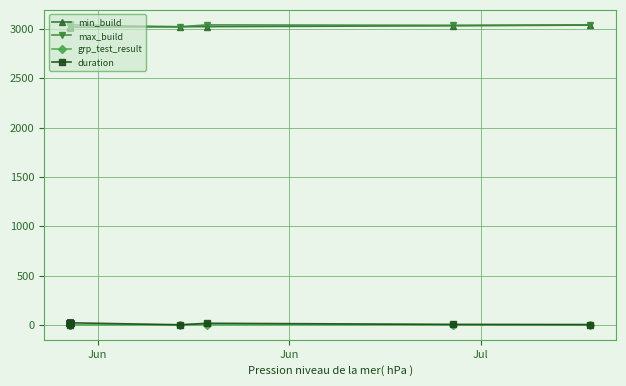

Is it true that duration equals 0.4 at 16?

False